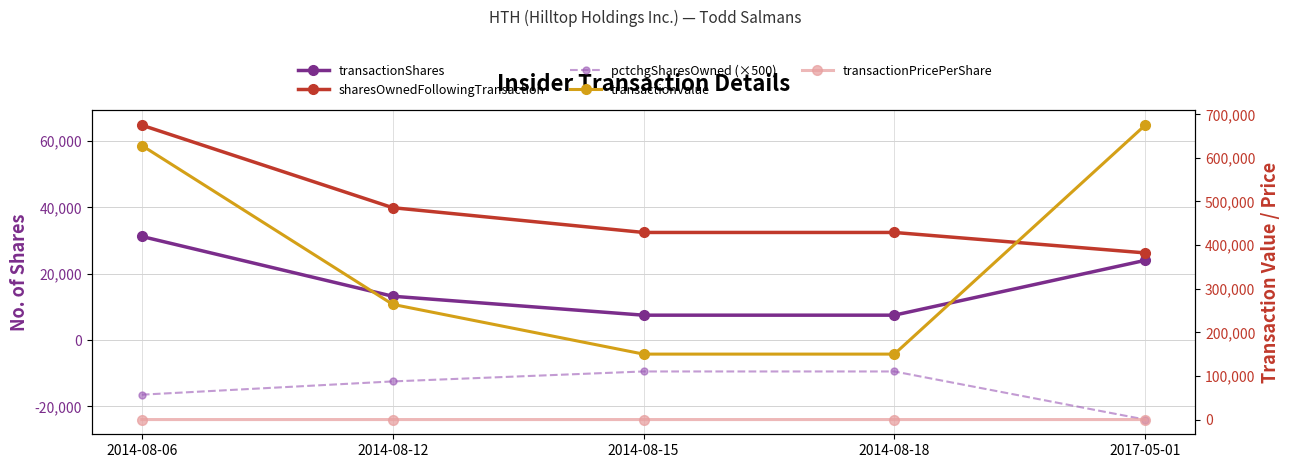

Which series changed the most between 2014-08-12 and 2014-08-18?

transactionValue